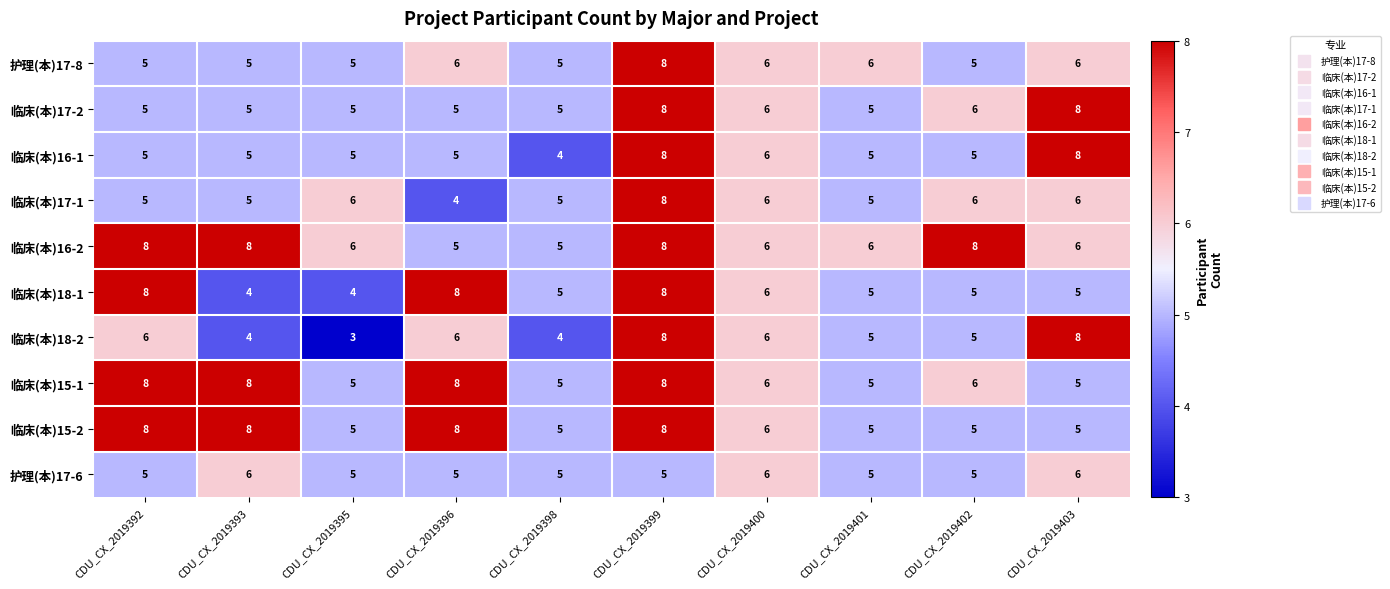

At which category is the sum across all series the highest?

CDU_CX_2019399